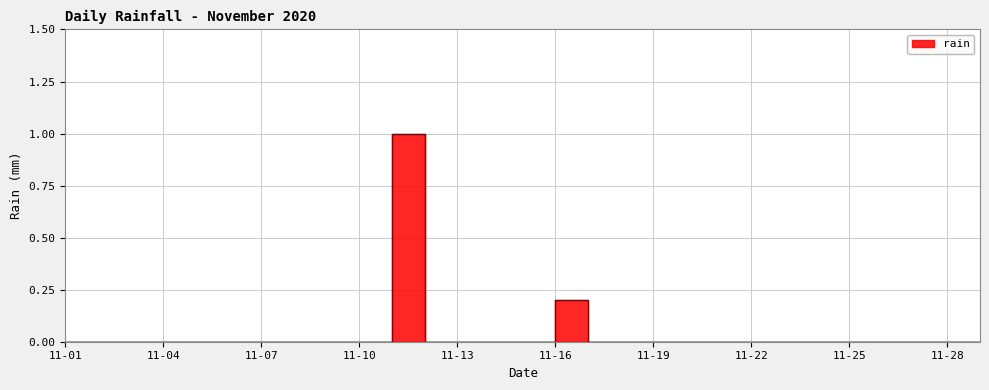

Reading left to right, extract all data points from this chart.

11-01=0.0	11-02=0.0	11-03=0.0	11-04=0.0	11-05=0.0	11-06=0.0	11-07=0.0	11-08=0.0	11-09=0.0	11-10=0.0	11-11=1.0	11-12=0.0	11-13=0.0	11-14=0.0	11-15=0.0	11-16=0.2	11-17=0.0	11-18=0.0	11-19=0.0	11-20=0.0	11-21=0.0	11-22=0.0	11-23=0.0	11-24=0.0	11-25=0.0	11-26=0.0	11-27=0.0	11-28=0.0	11-29=0.0